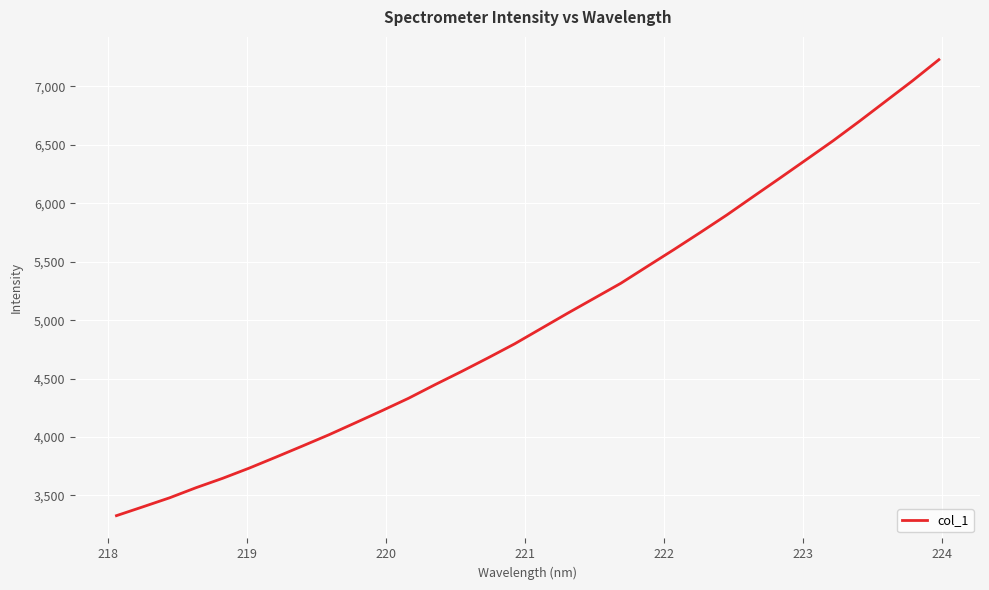

What is the smallest value displayed?

3326.9